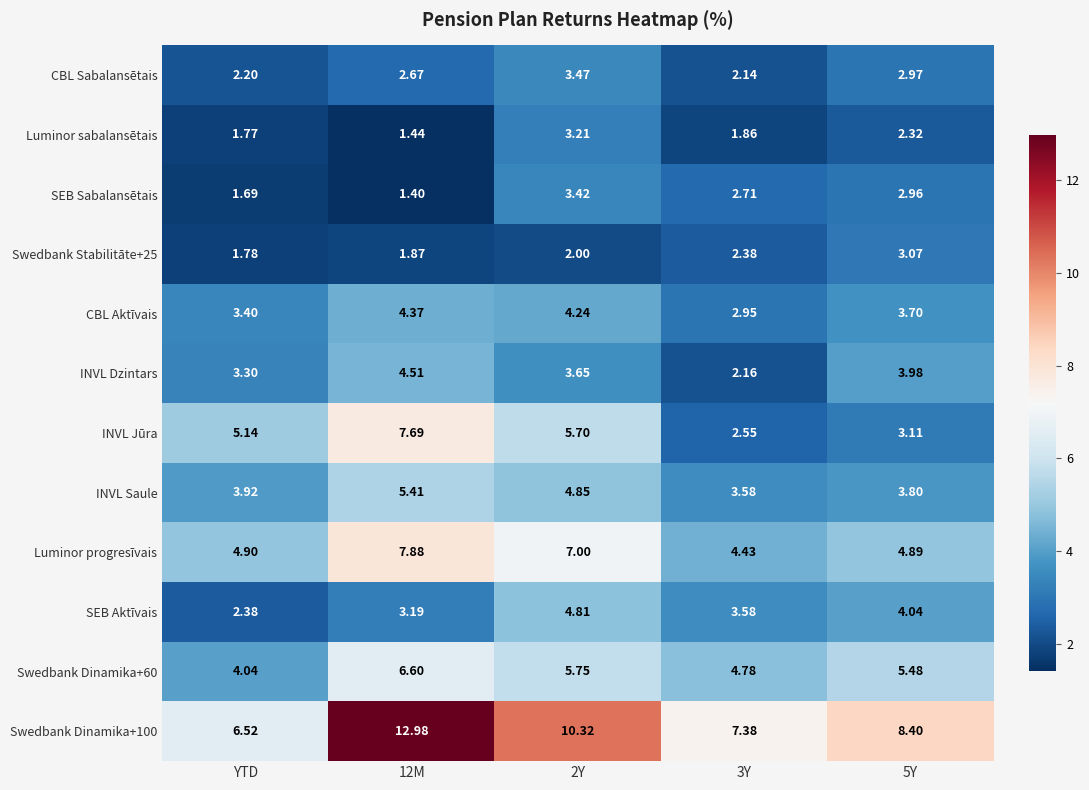

Between YTD and 3Y, which series saw the biggest shift?

INVL Jūra